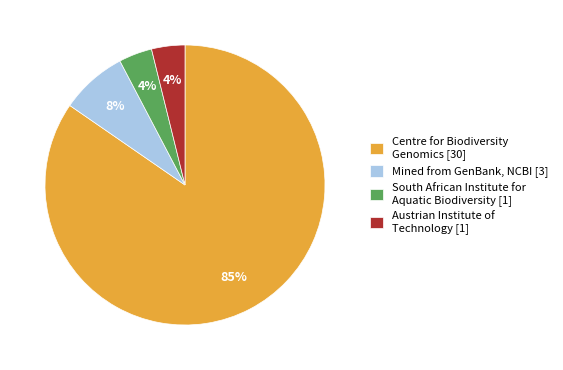

To the nearest percent, what is the combined percentage of Mined from GenBank, NCBI [3] and South African Institute for Aquatic Biodiversity [1]?

12%